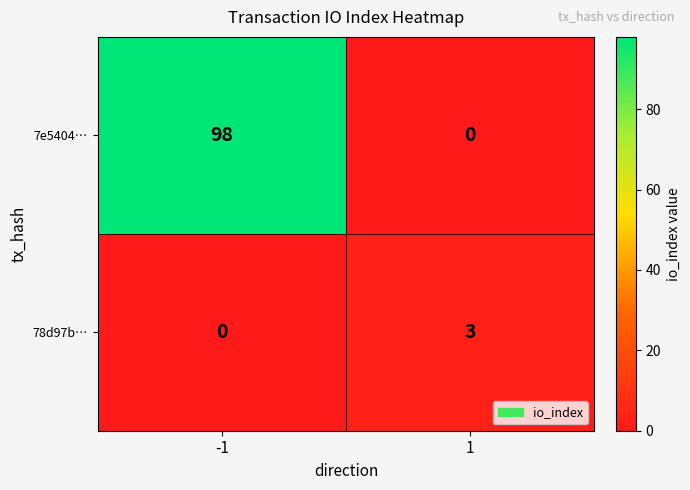

How many distinct data groups are displayed?

2